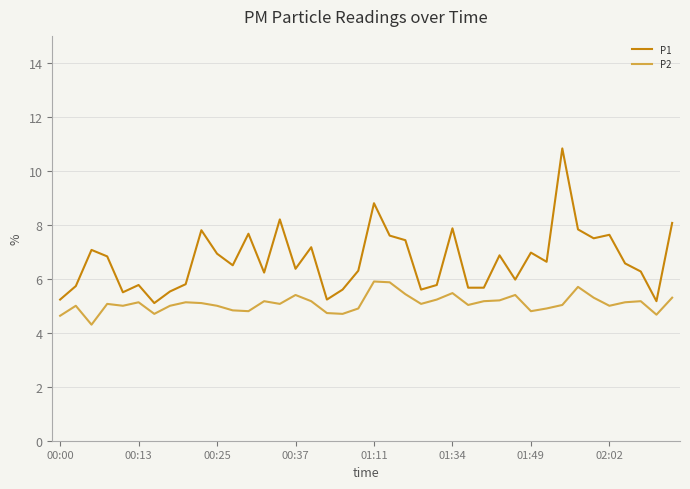

What is the smallest value displayed?

4.3